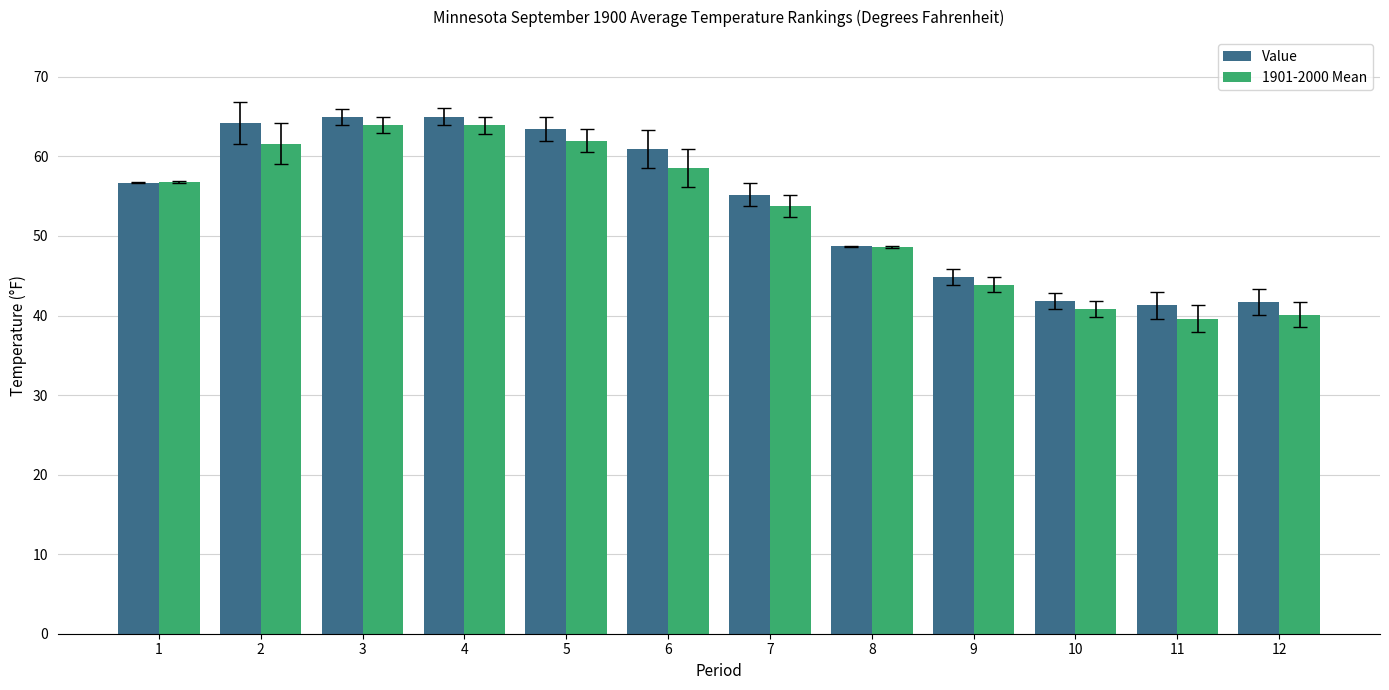

How many bars are there in total?

24